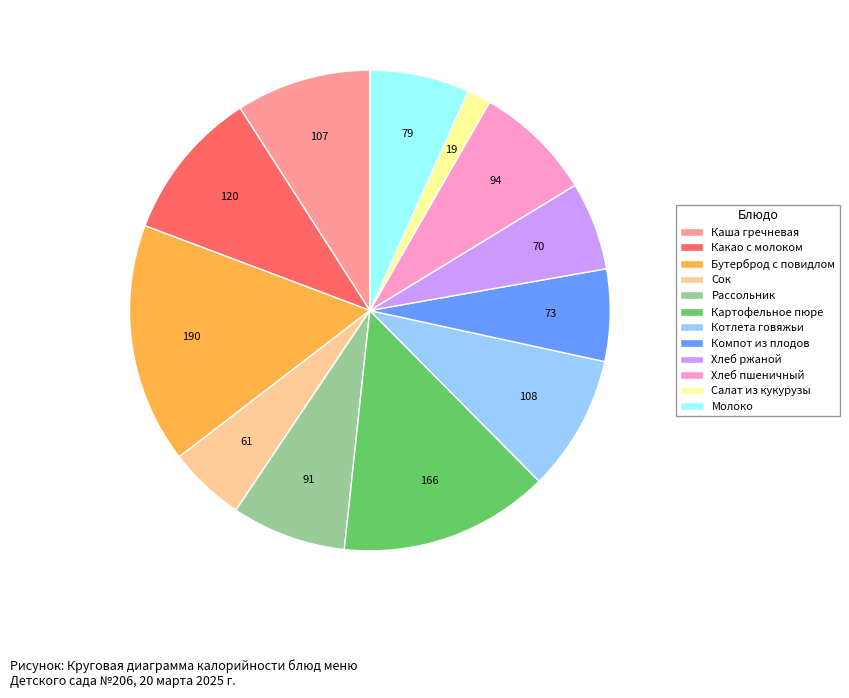

Does any single category account for the majority?

No